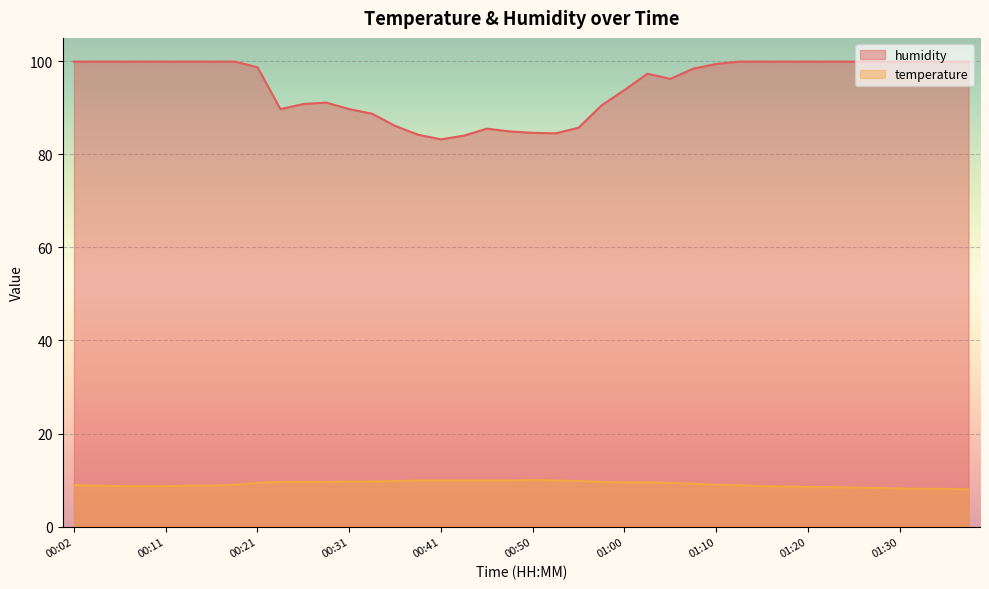

True or false: temperature and humidity intersect in this chart.

False